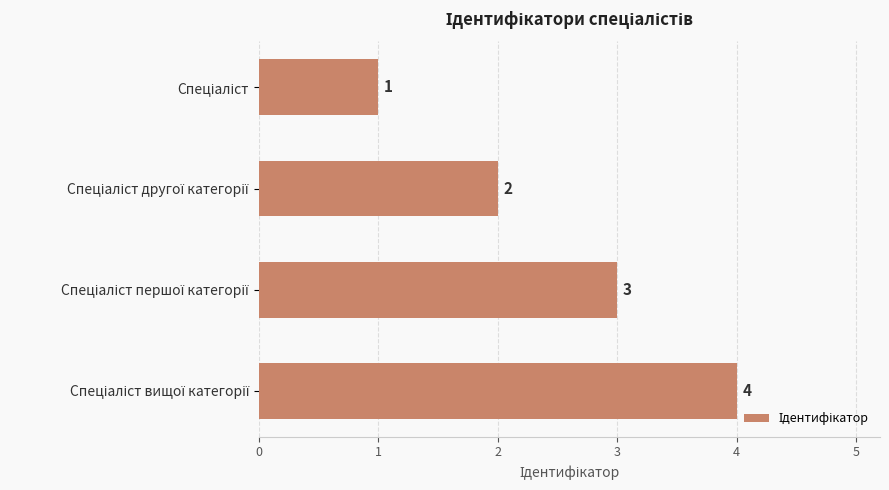

What is the difference between the maximum and minimum values?

3